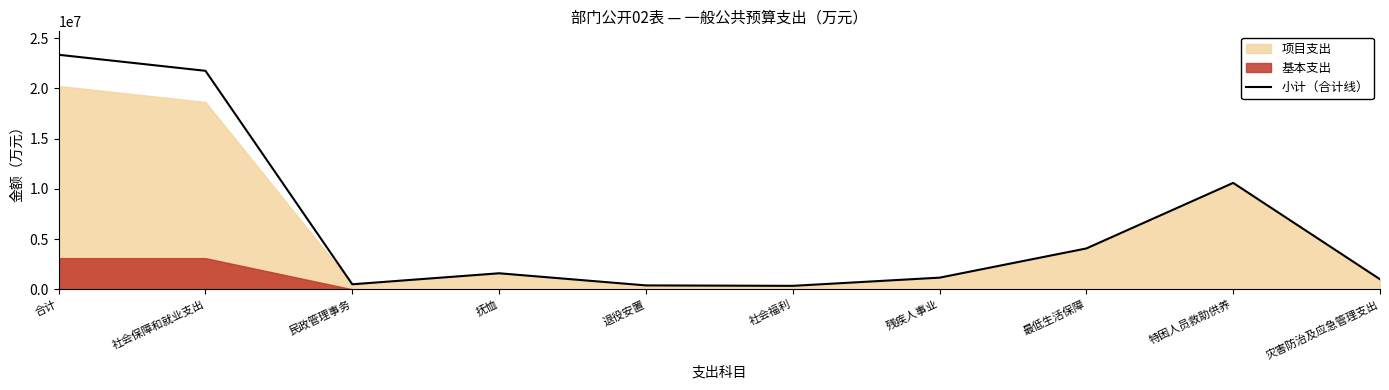

What is the greatest value displayed?

23341594